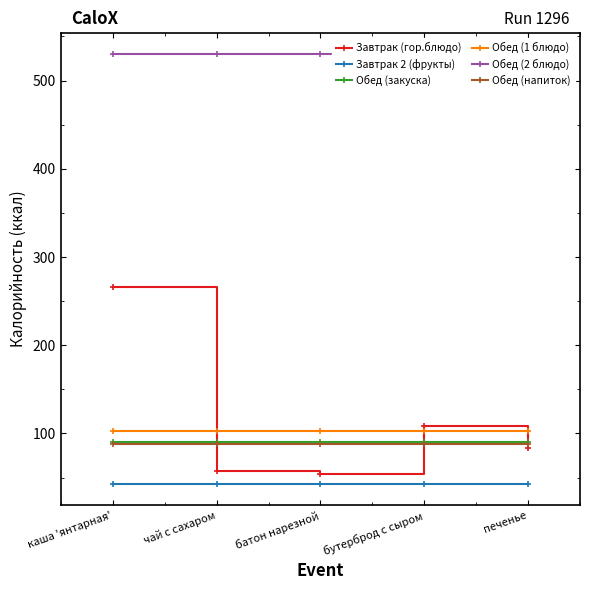

What are all the series names shown in the legend?

Завтрак (гор.блюдо), Завтрак 2 (фрукты), Обед (закуска), Обед (1 блюдо), Обед (2 блюдо), Обед (напиток)